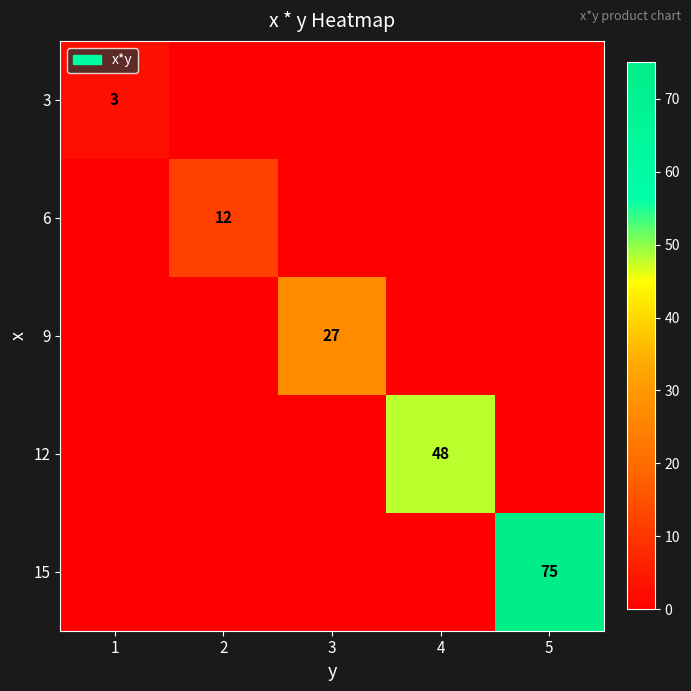

The value of 15 at 5 is 117. True or false?

False